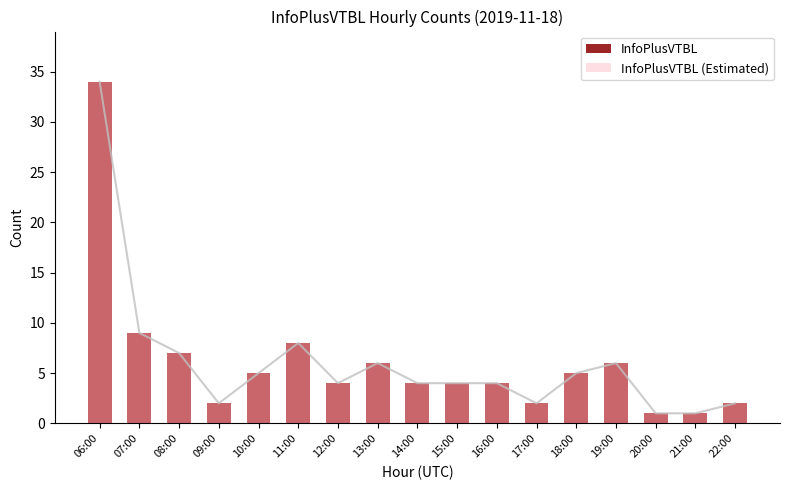

True or false: InfoPlusVTBL has a value of 2 at 18:00.

False